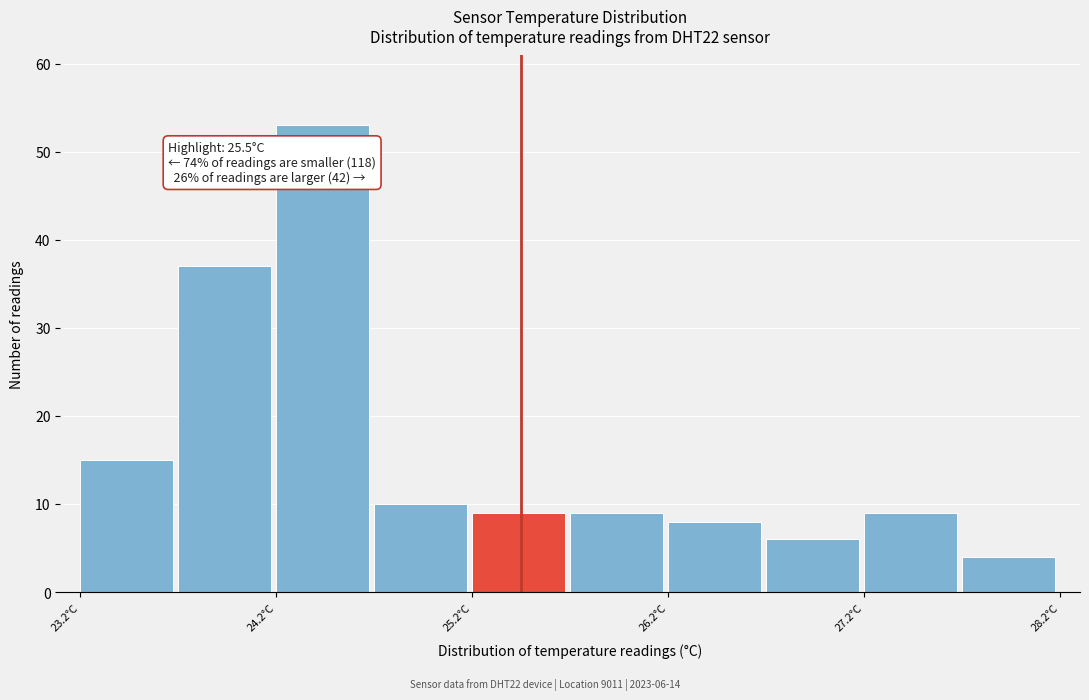

Which range on the x-axis has the tallest bar?

24.25 to 24.75